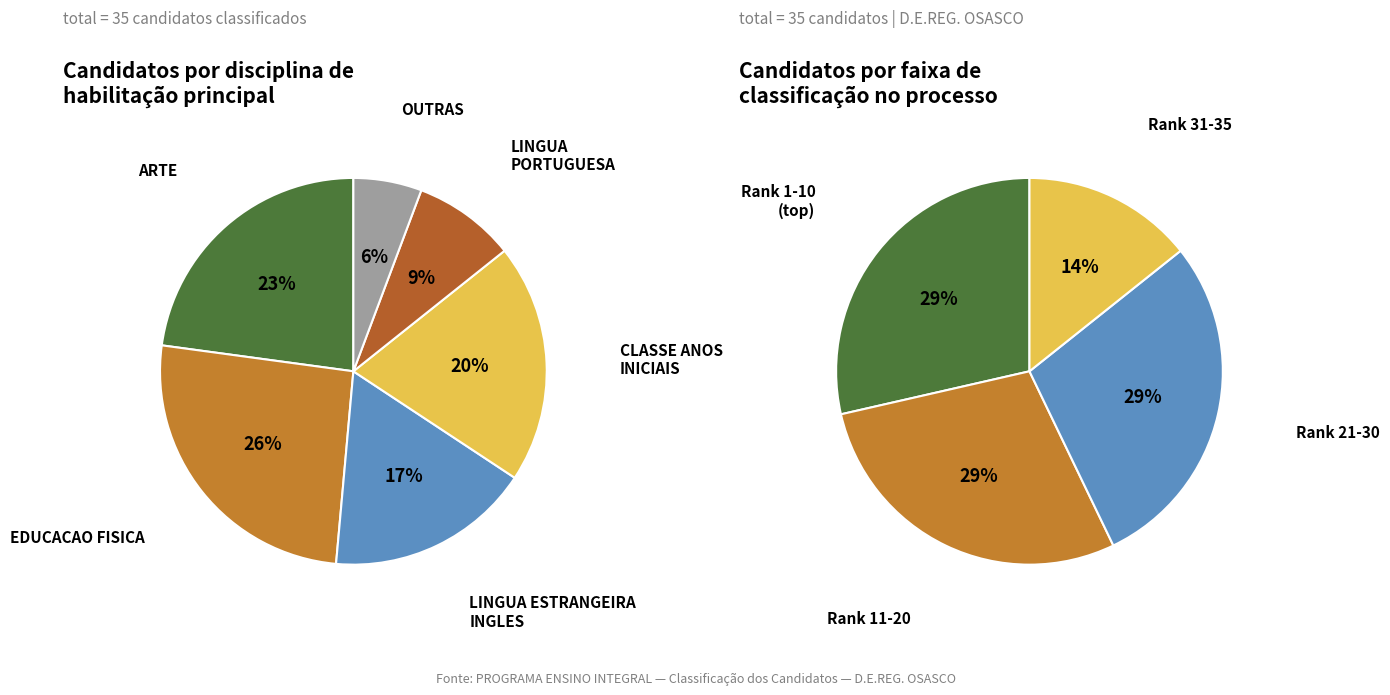

How many segments does this pie chart have?

6